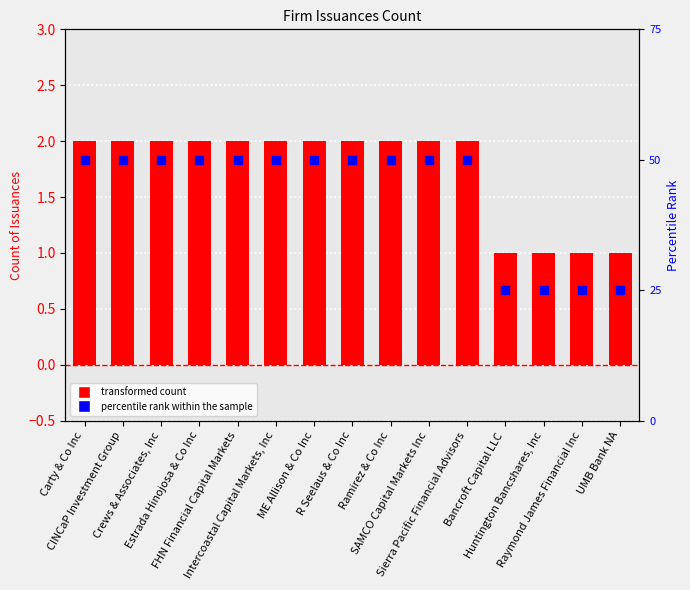

Is the value of percentile rank within the sample at SAMCO Capital Markets Inc greater than the value of CountIssuances at Crews & Associates, Inc?

No